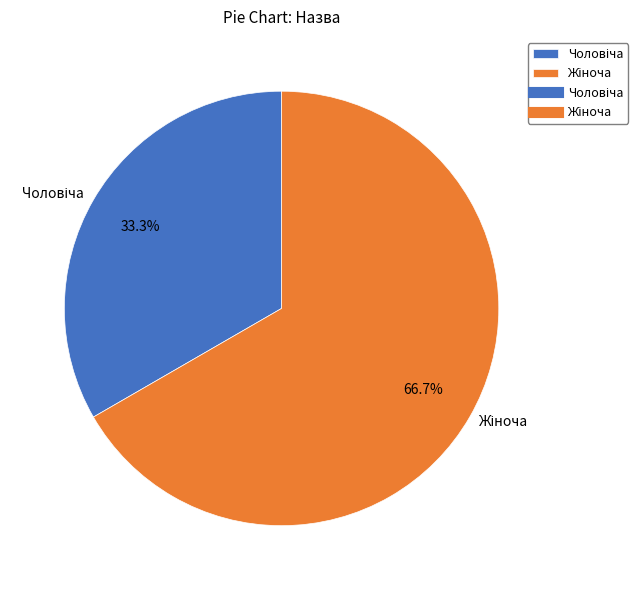

Is there any slice that represents more than half of the pie?

Yes